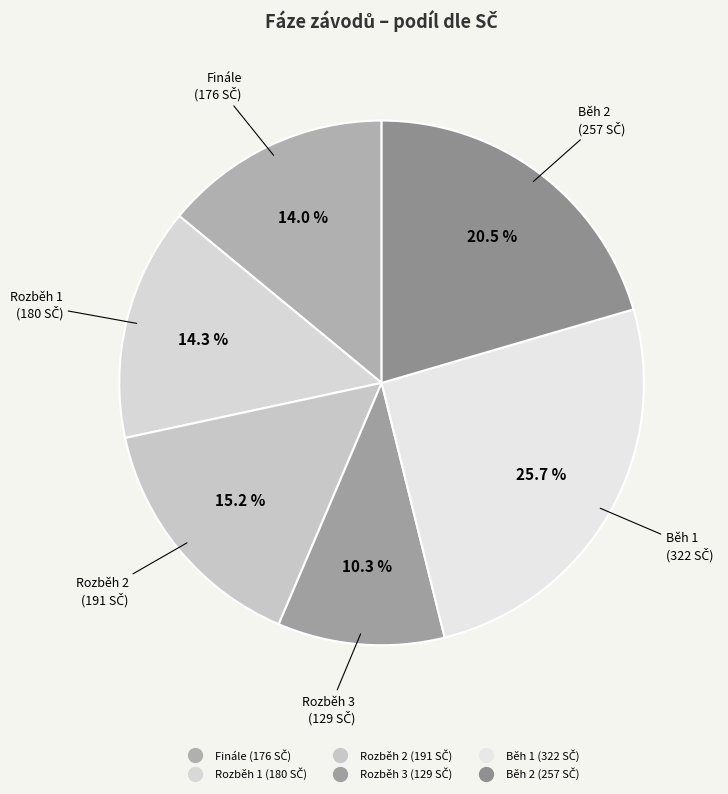

To the nearest percent, what is the combined percentage of Rozběh 2 and Běh 2?

36%